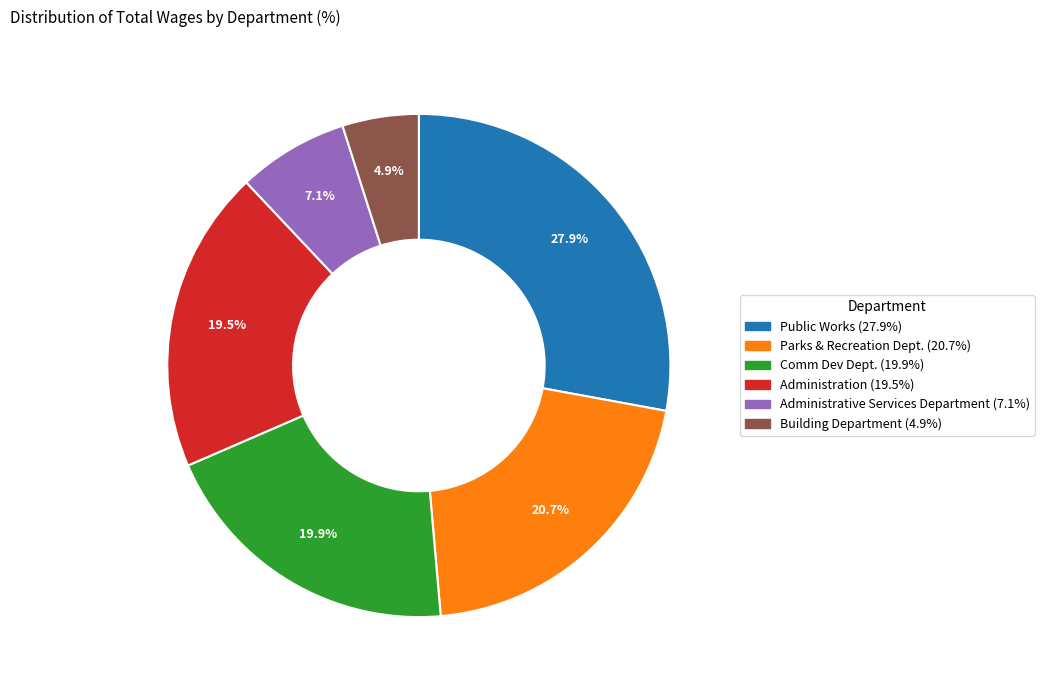

What is the total percentage of Parks & Recreation Dept. and Administration?

40.2%